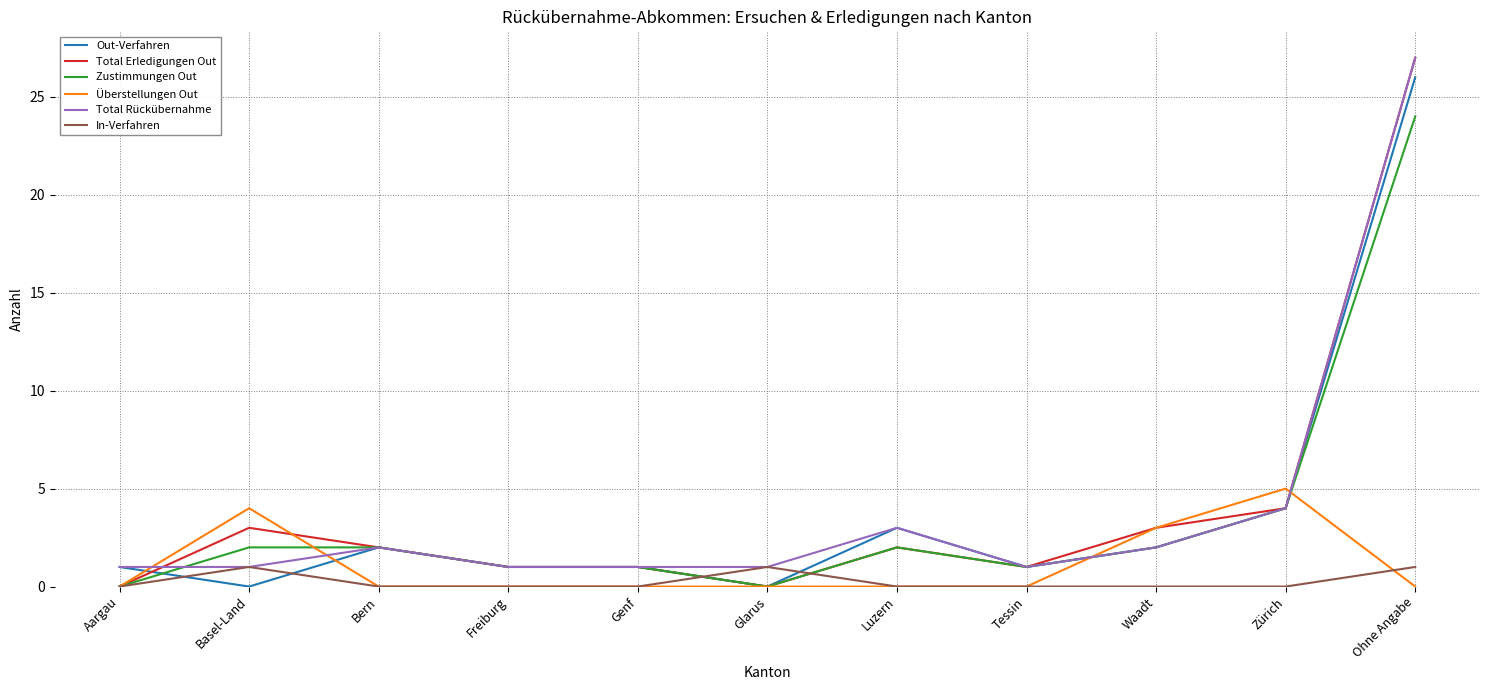

How many intersections are there between Überstellungen Out and Total Rückübernahme?

4